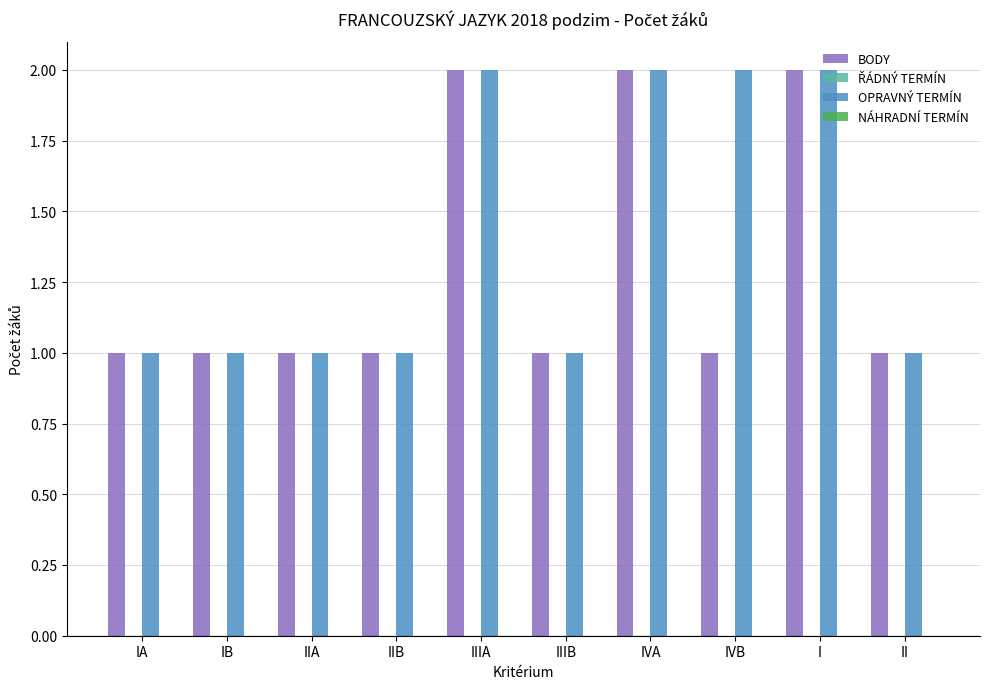

What is the label of the 6th bar from the left?

IIIB